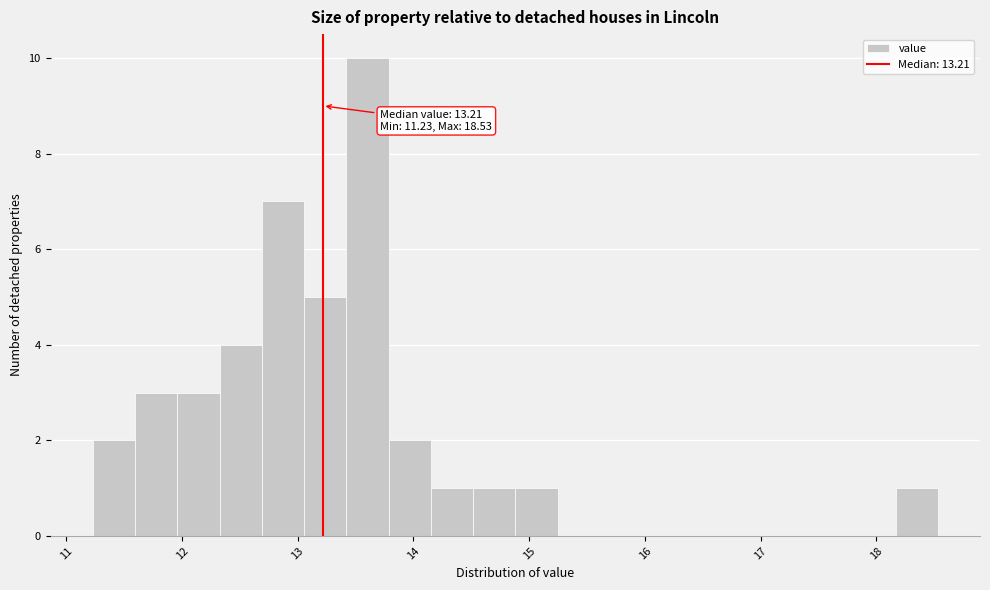

Around what value on the x-axis is the tallest bar? Give the approximate position of its centre, as read against the axis.

13.6